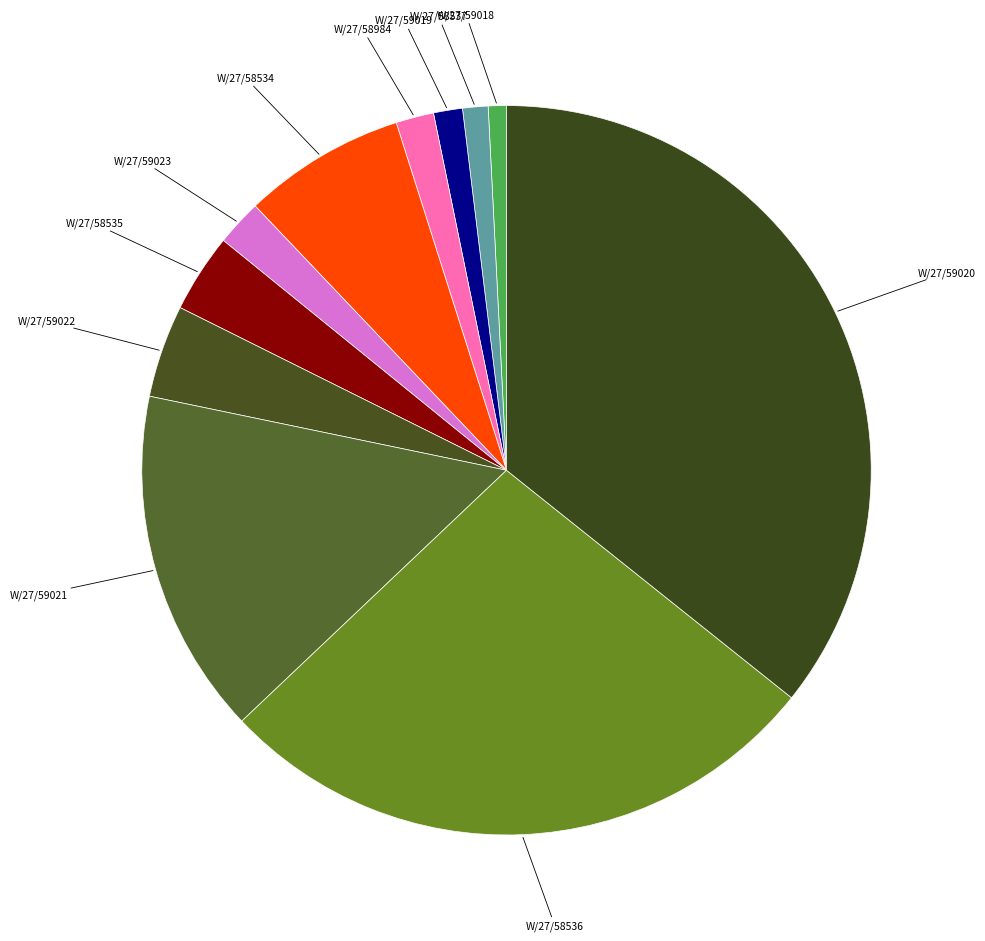

Count the number of slices in the pie.

11